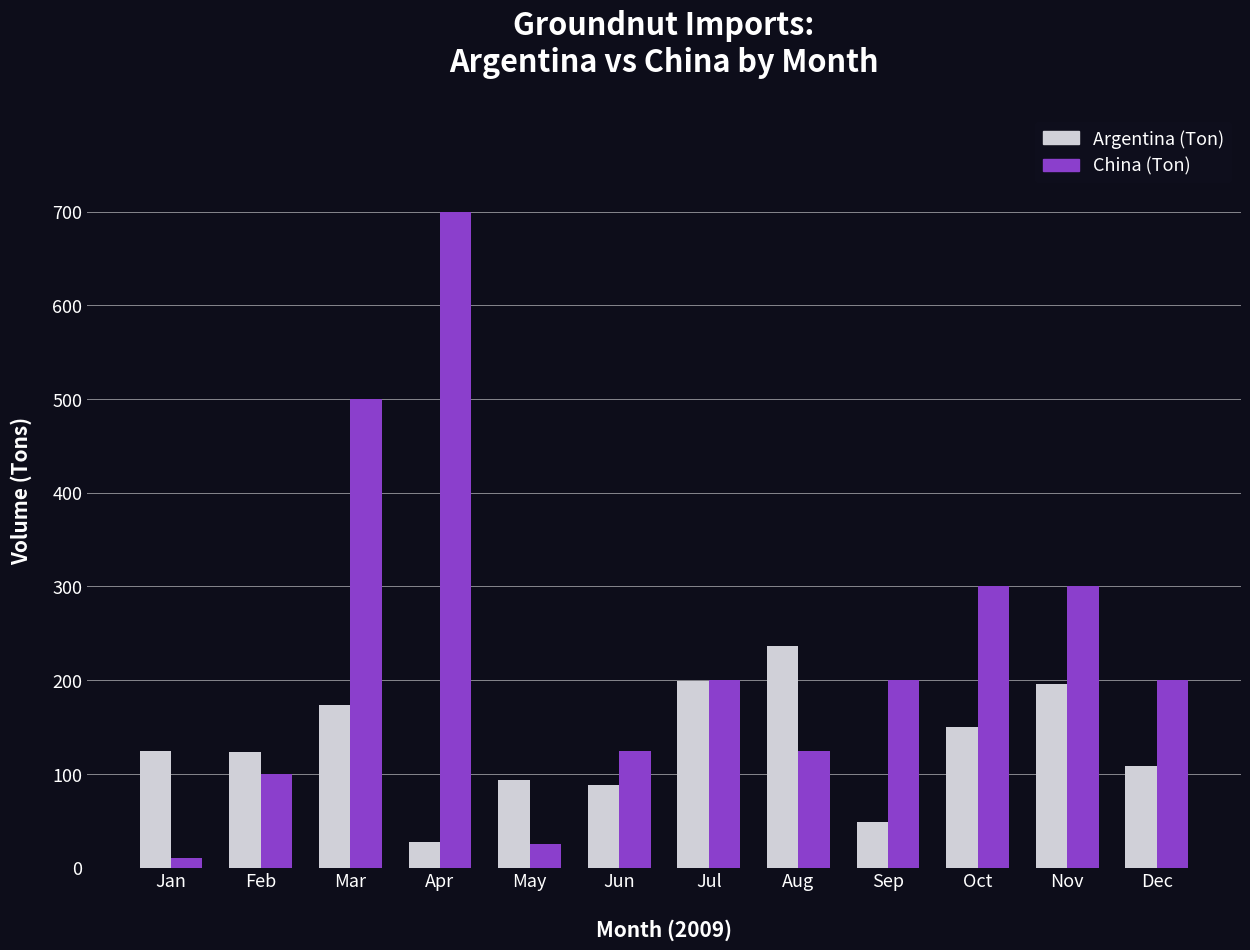

Which series changed the most between Jul and Sep?

Argentina (Ton)